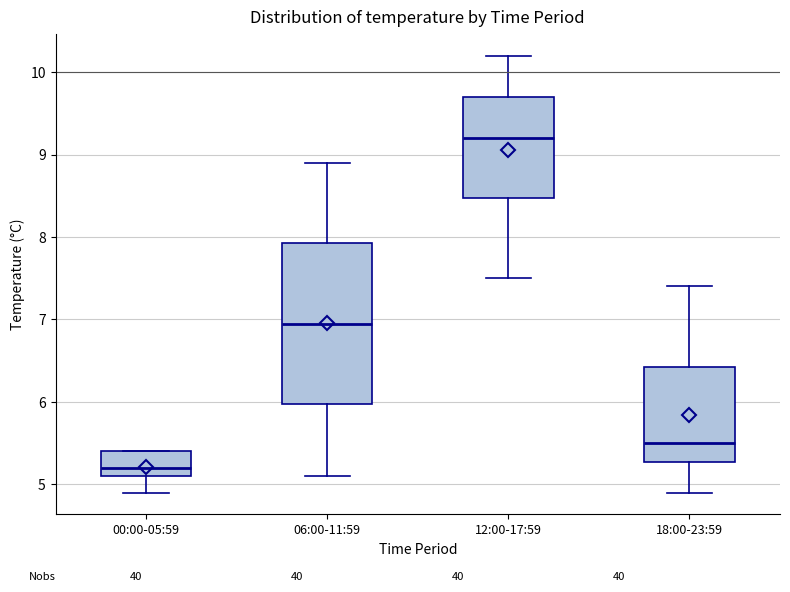

Comparing the boxes themselves (not the whiskers), which one is the tallest?

06:00-11:59